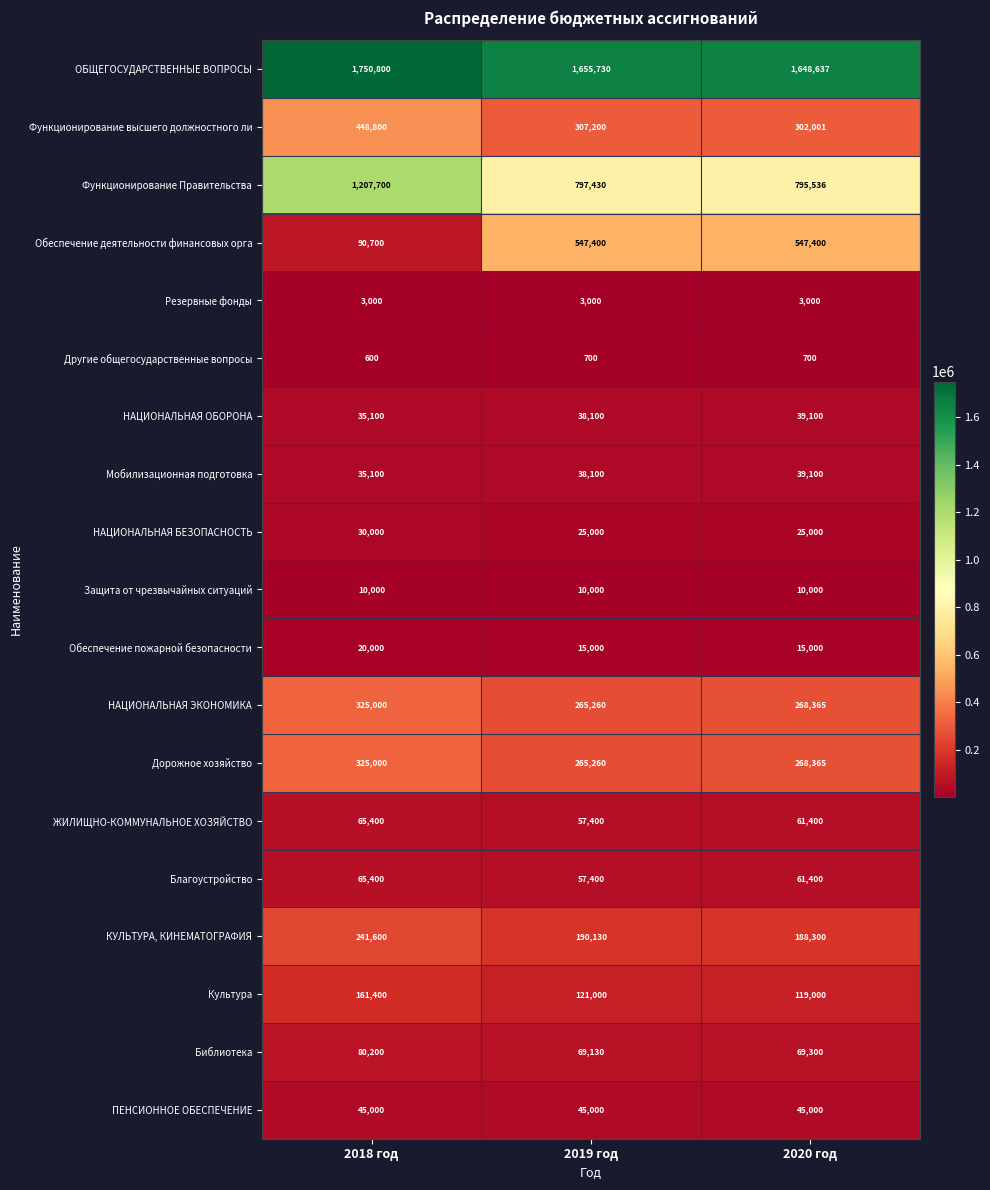

Which series has the largest total across all categories?

ОБЩЕГОСУДАРСТВЕННЫЕ ВОПРОСЫ